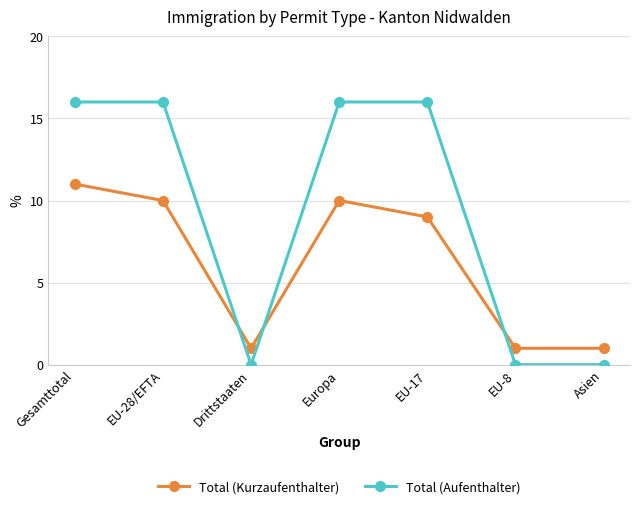

At which label is Total (Kurzaufenthalter) closest to 6?

EU-17